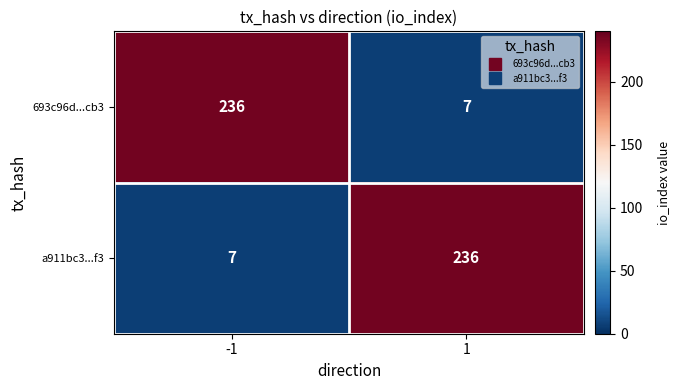

How many data points does each series have?

2